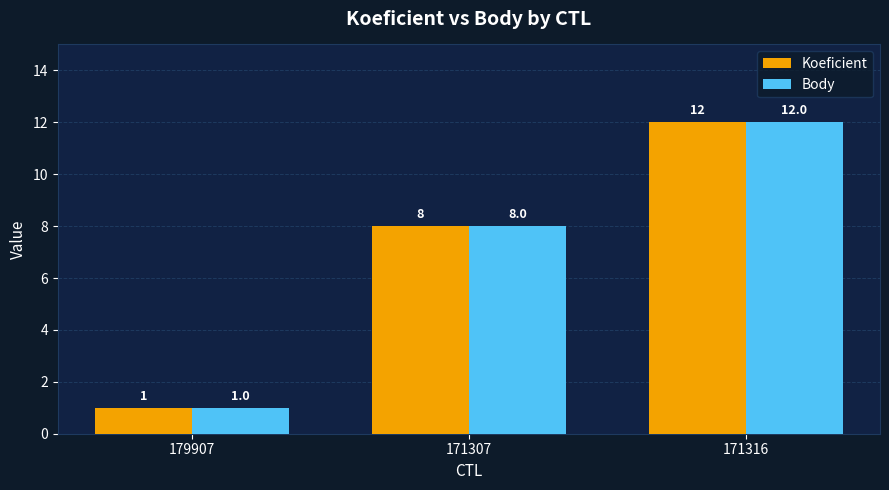

What is the maximum value for Body?

12